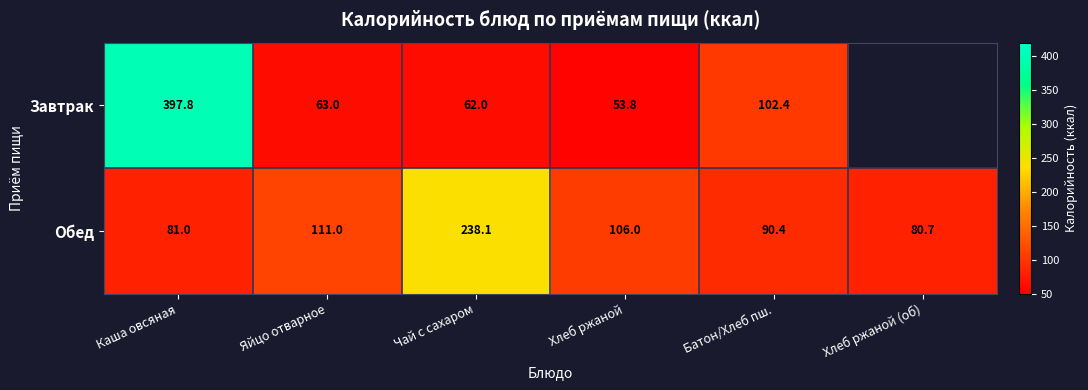

What is the difference between the Обед values at Яйцо отварное and Хлеб ржаной?

5.0